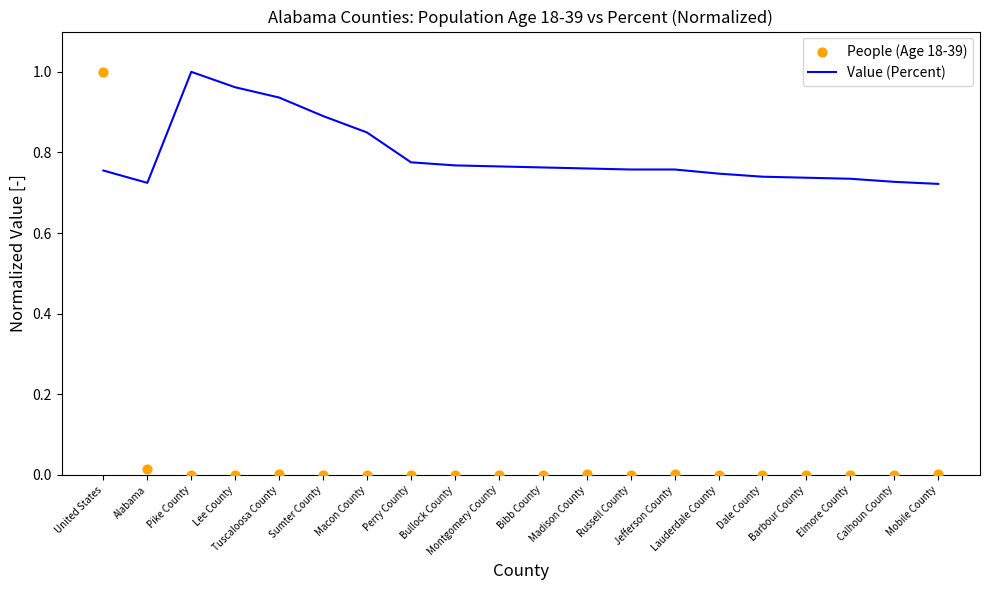

Which series contains the lowest Y value?

People (Age 18-39)